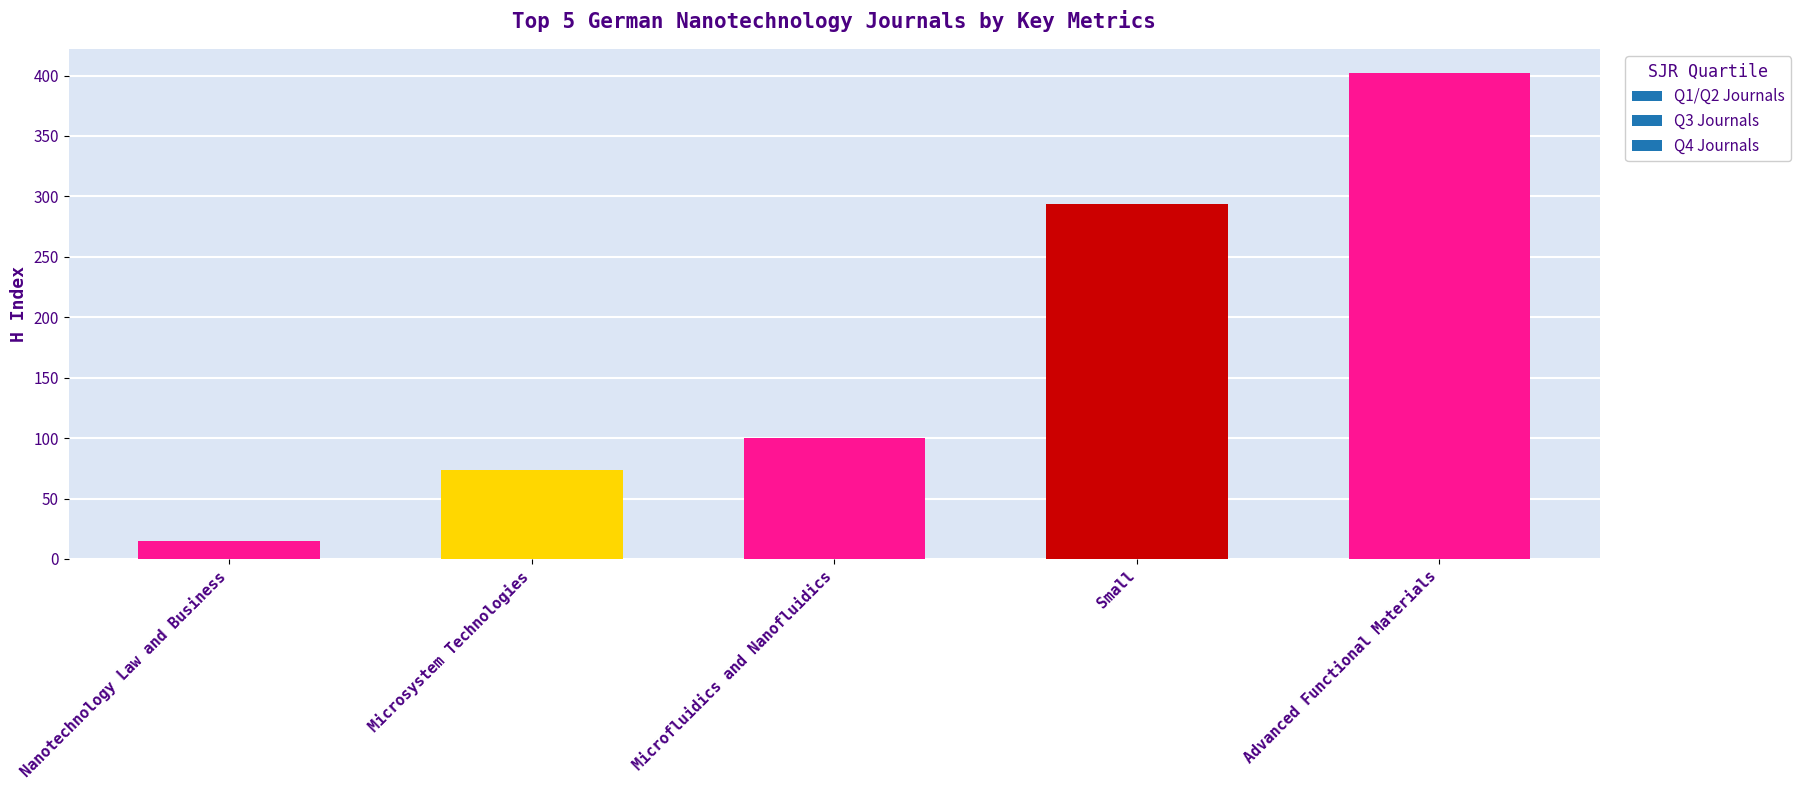

How many distinct data groups are displayed?

1